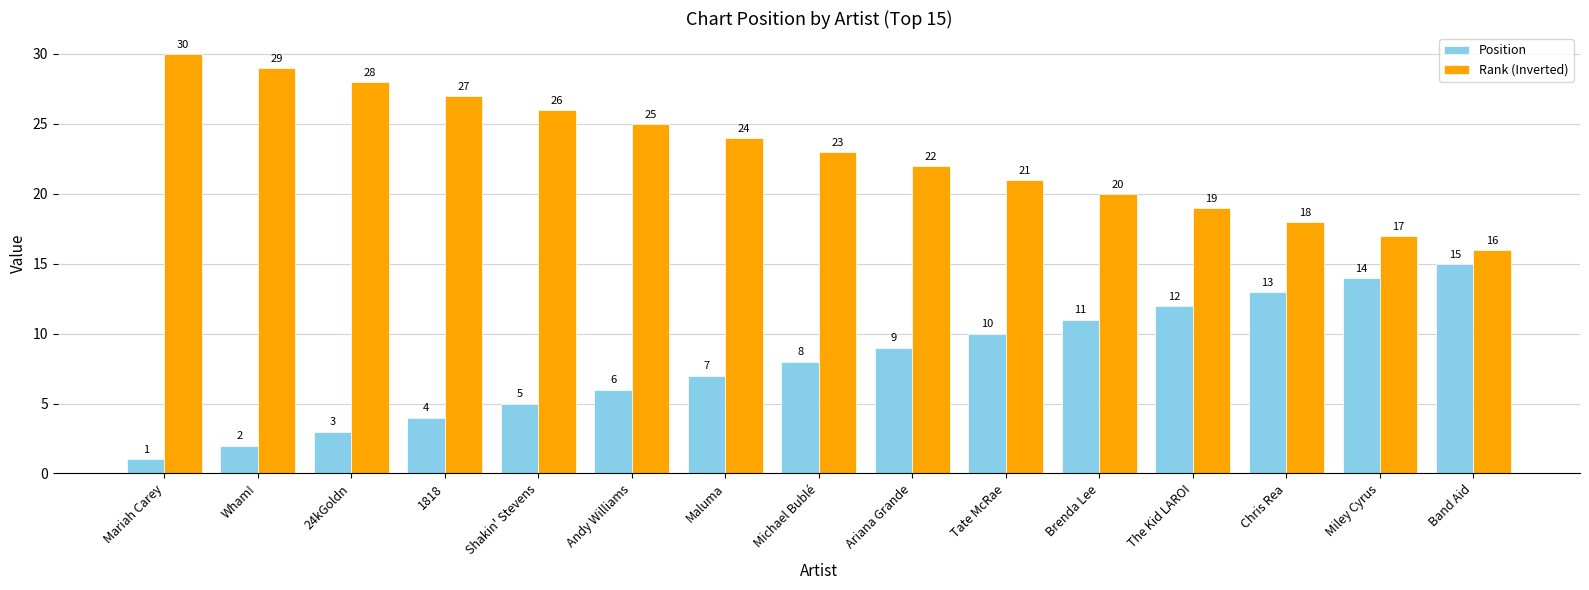

Rank the series at Brenda Lee from lowest to highest value.

Position, Rank (Inverted)